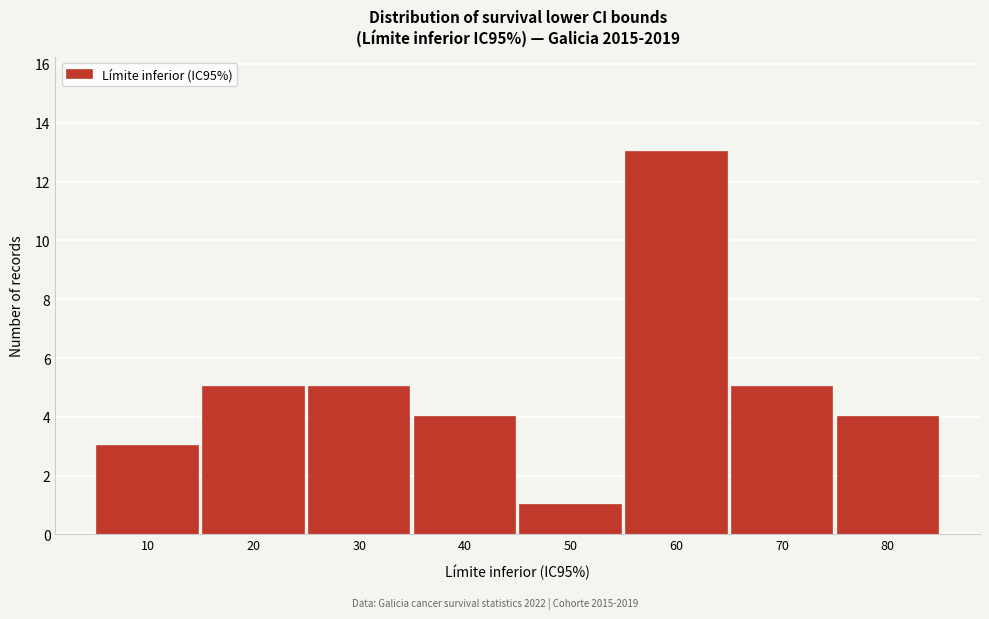

Reading left to right, transcribe all the data shown in this chart.

3	5	5	4	1	13	5	4